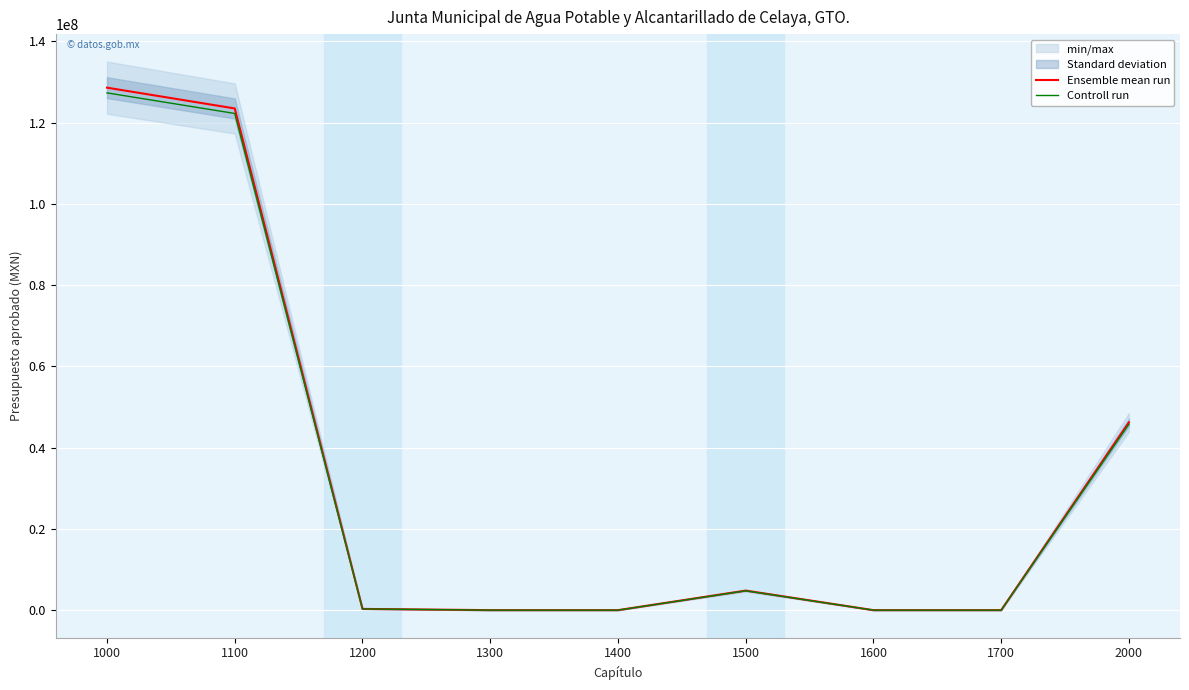

True or false: Controll run and Ensemble mean run intersect in this chart.

False